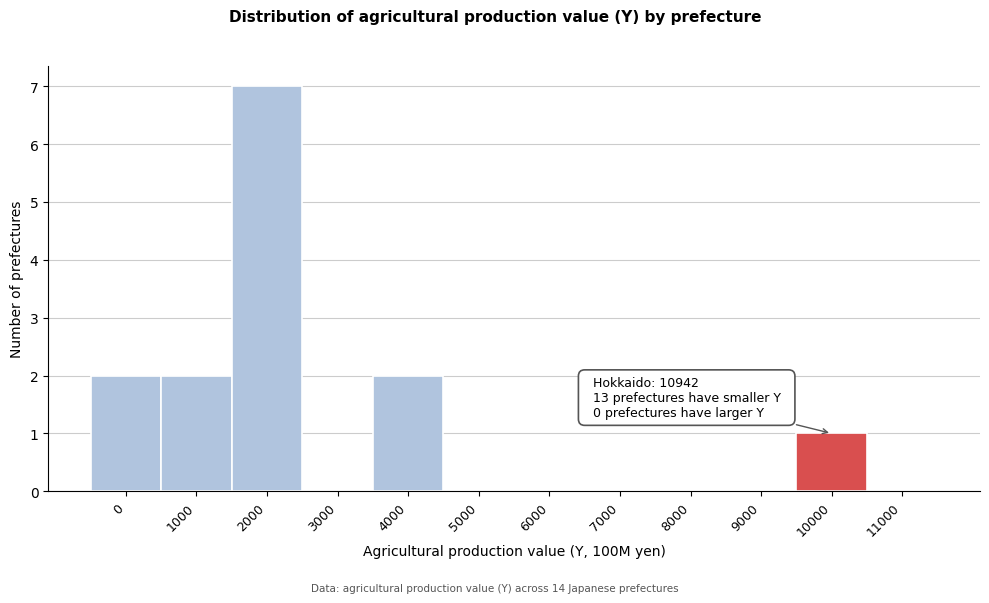

Reading left to right, transcribe all the data shown in this chart.

0=2	1000=2	2000=7	3000=0	4000=2	5000=0	6000=0	7000=0	8000=0	9000=0	10000=1	11000=0